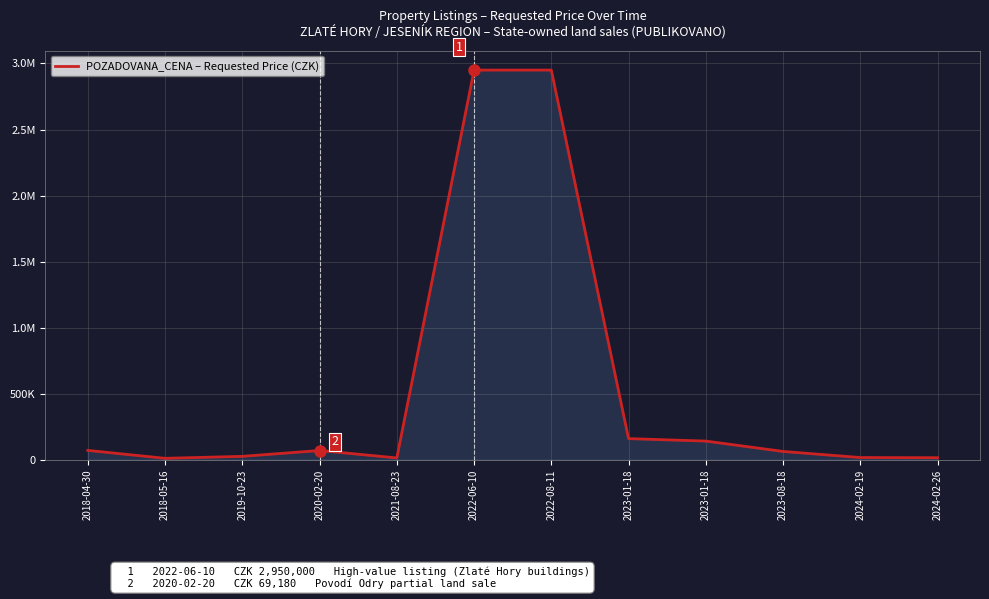

What is the average value?

539994